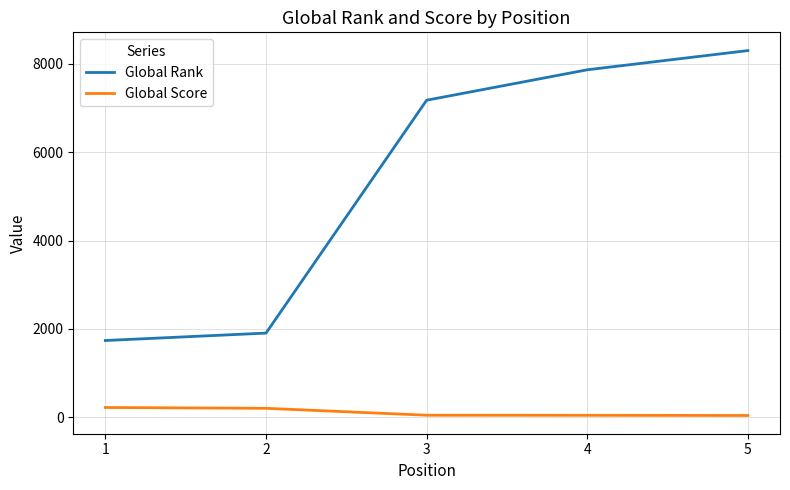

True or false: Global Score and Global Rank cross at least once.

False